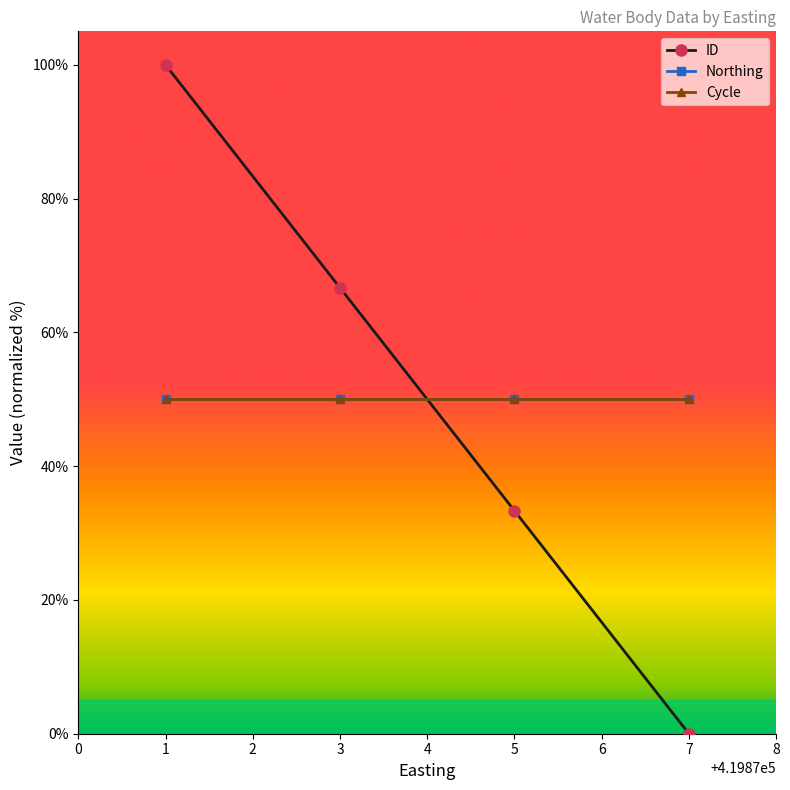

The value of Northing at 3 is 21.1. True or false?

False